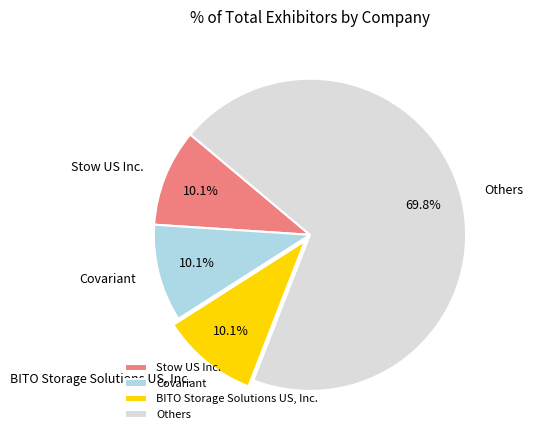

What is the ratio of the value at Others to the value at BITO Storage Solutions US, Inc.?

6.9